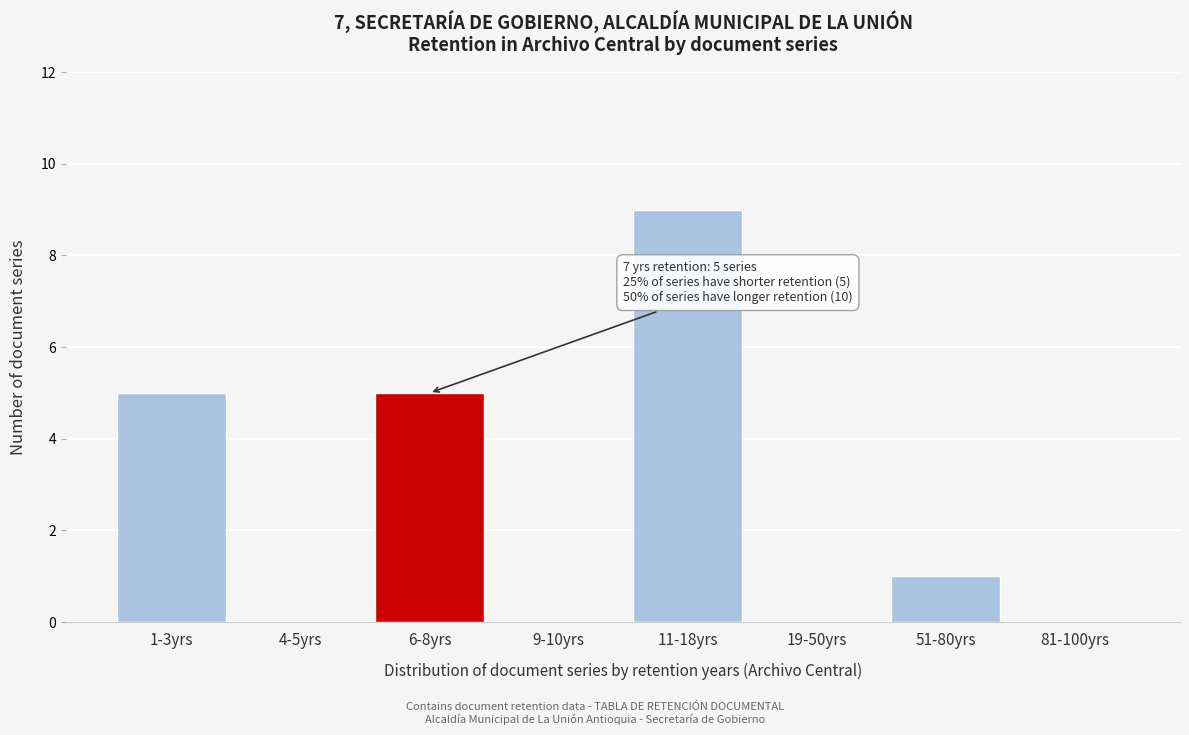

Reading left to right, list all the values displayed in this chart.

1-3yrs=5	4-5yrs=0	6-8yrs=5	9-10yrs=0	11-18yrs=9	19-50yrs=0	51-80yrs=1	81-100yrs=0